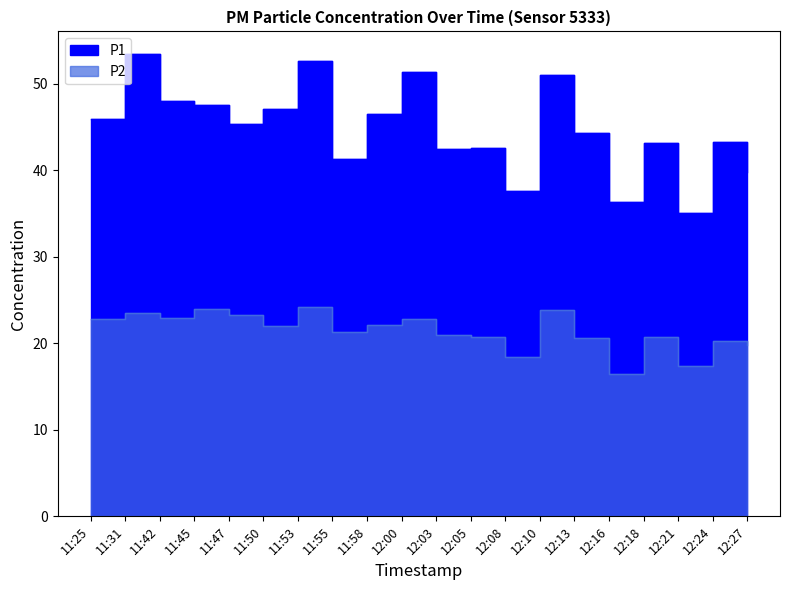

The value of P1 at 12:13 is 44.3. True or false?

True